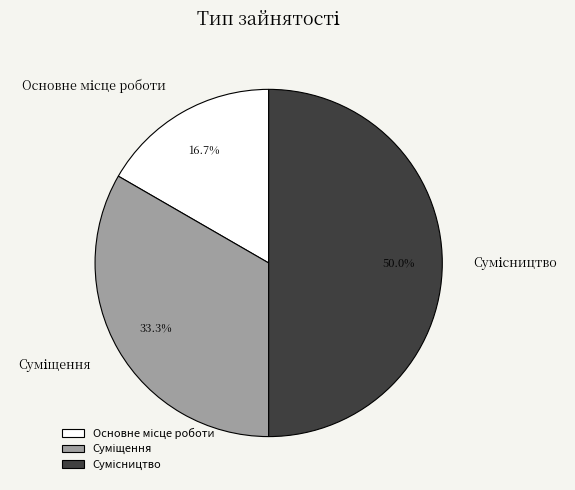

Is there a majority slice in this chart?

No